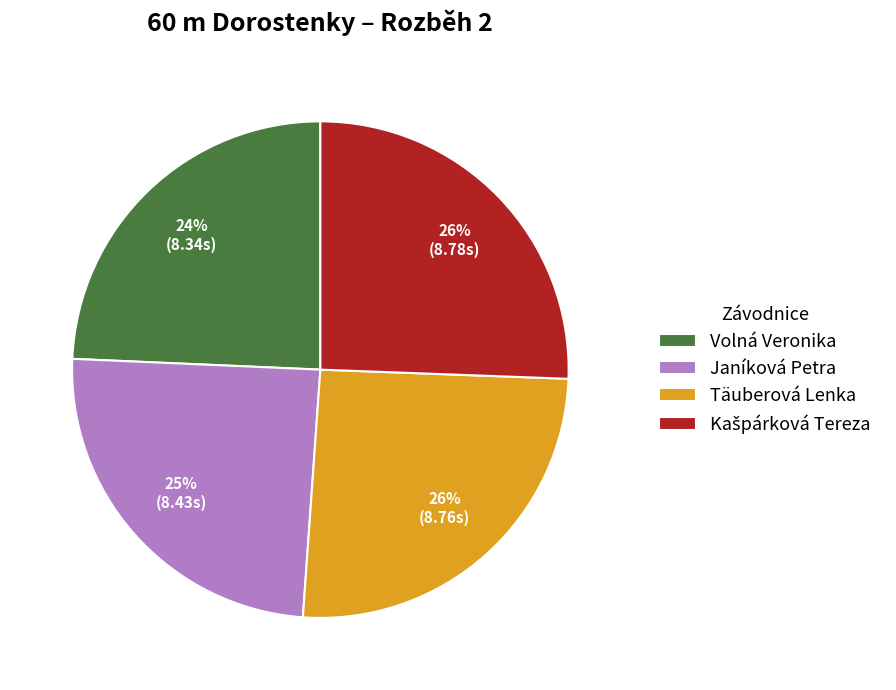

The Volná Veronika slice represents 15% of the pie. True or false?

False